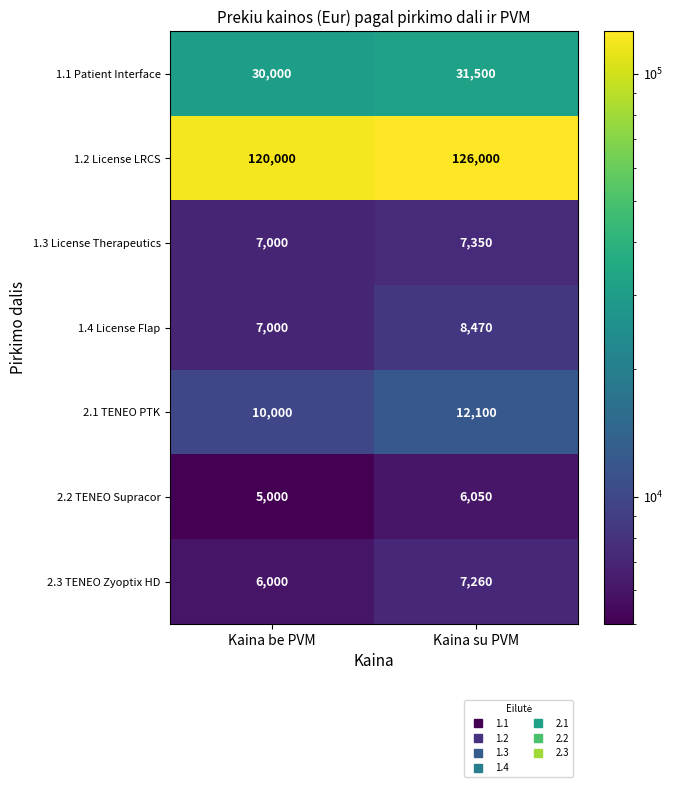

Reading right to left, extract all data points from this chart.

1.1 Patient Interface: 31500	30000
1.2 License LRCS: 126000	120000
1.3 License Therapeutics: 7350	7000
1.4 License Flap: 8470	7000
2.1 TENEO PTK: 12100	10000
2.2 TENEO Supracor: 6050	5000
2.3 TENEO Zyoptix HD: 7260	6000